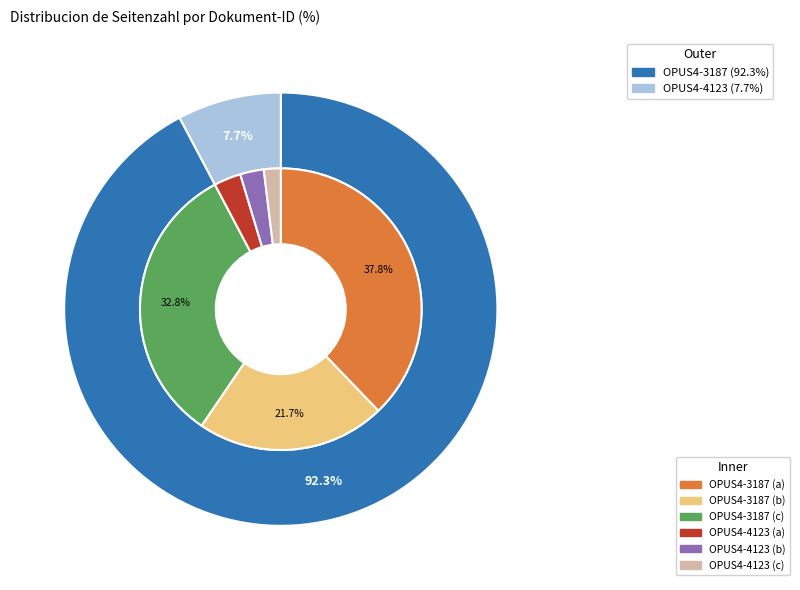

True or false: OPUS4-4123 accounts for 8% of the total.

True